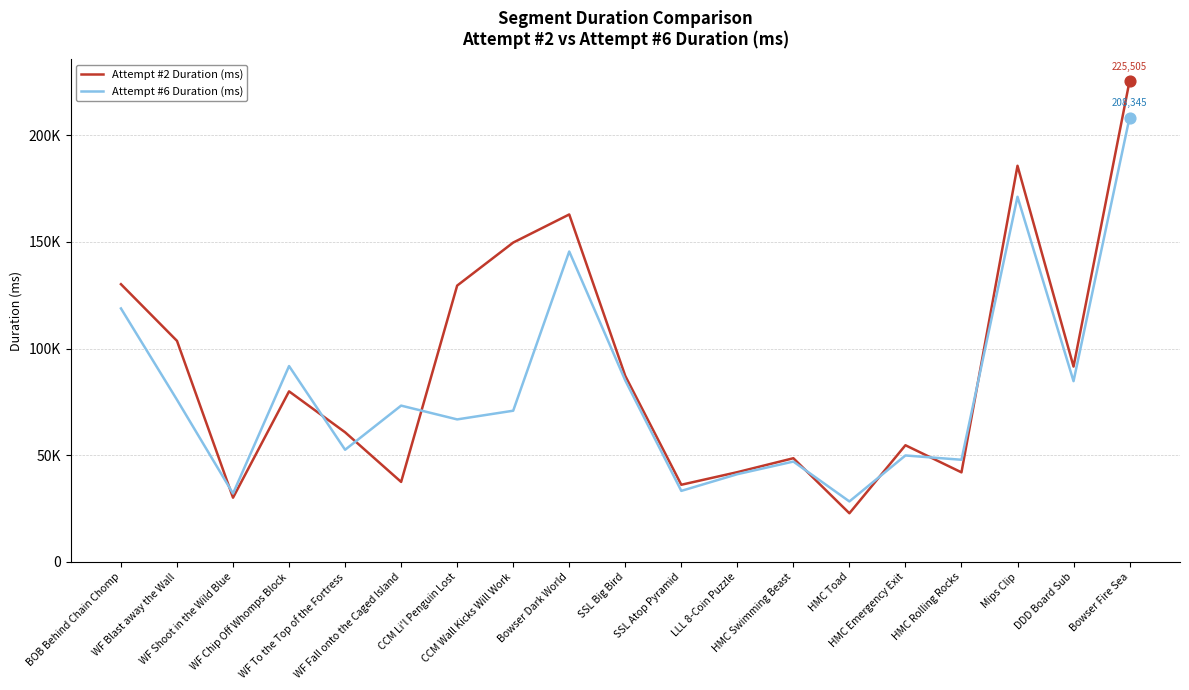

What are all the series names shown in the legend?

Attempt #2 Duration (ms), Attempt #6 Duration (ms)